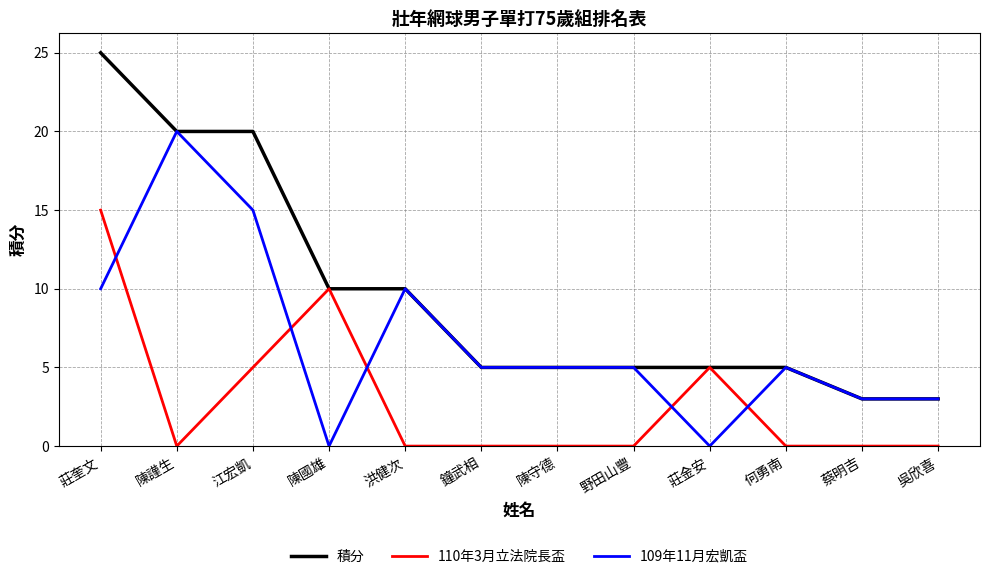

What is the difference between the maximum and minimum values in the 109年11月宏凱盃 series?

20